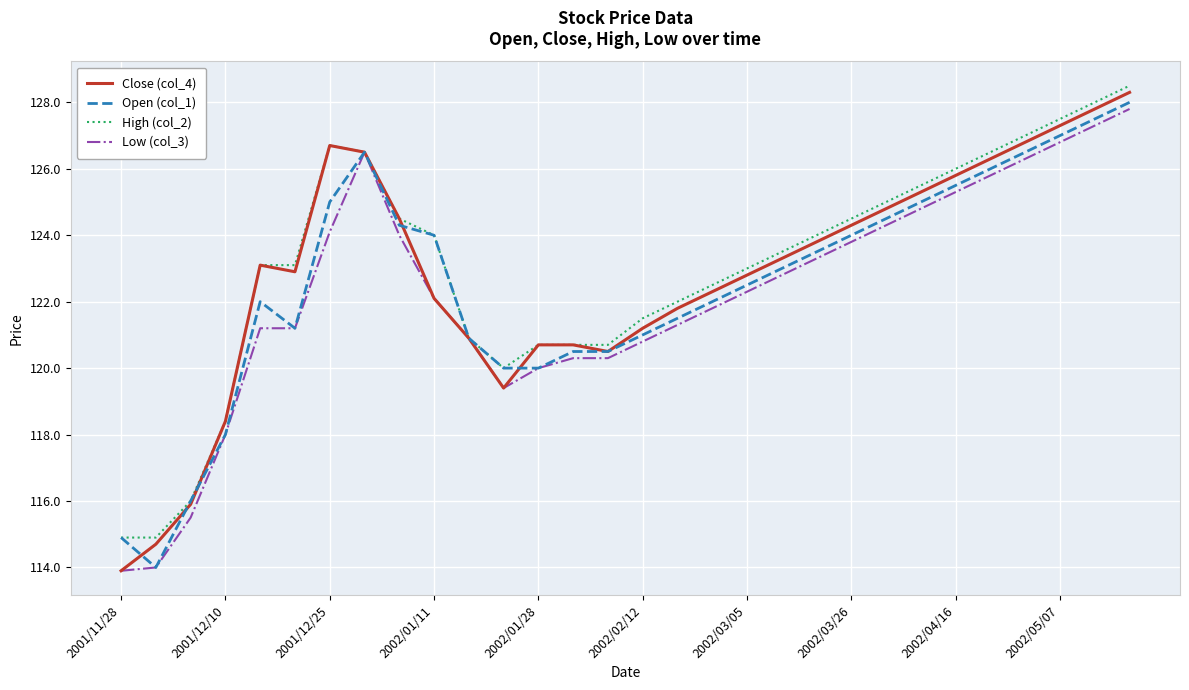

What is the greatest value displayed?

128.5